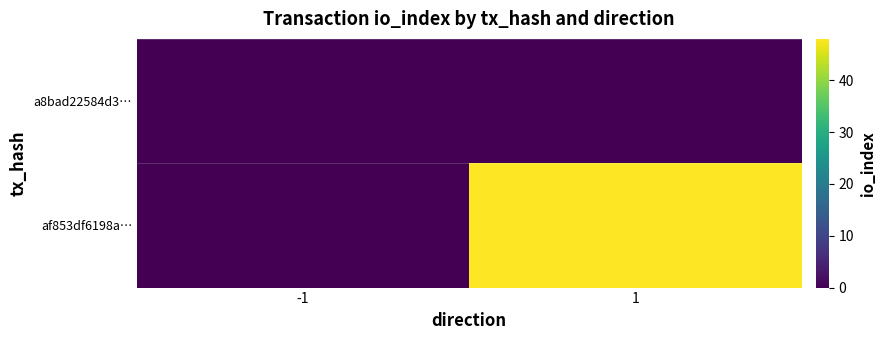

Reading left to right, transcribe all the data shown in this chart.

a8bad22584d3…: -1=0	1=0
af853df6198a…: -1=0	1=48